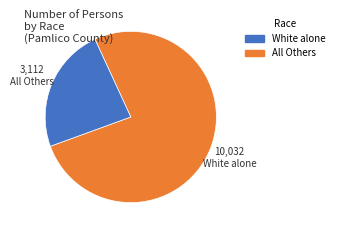

Is there a majority slice in this chart?

Yes